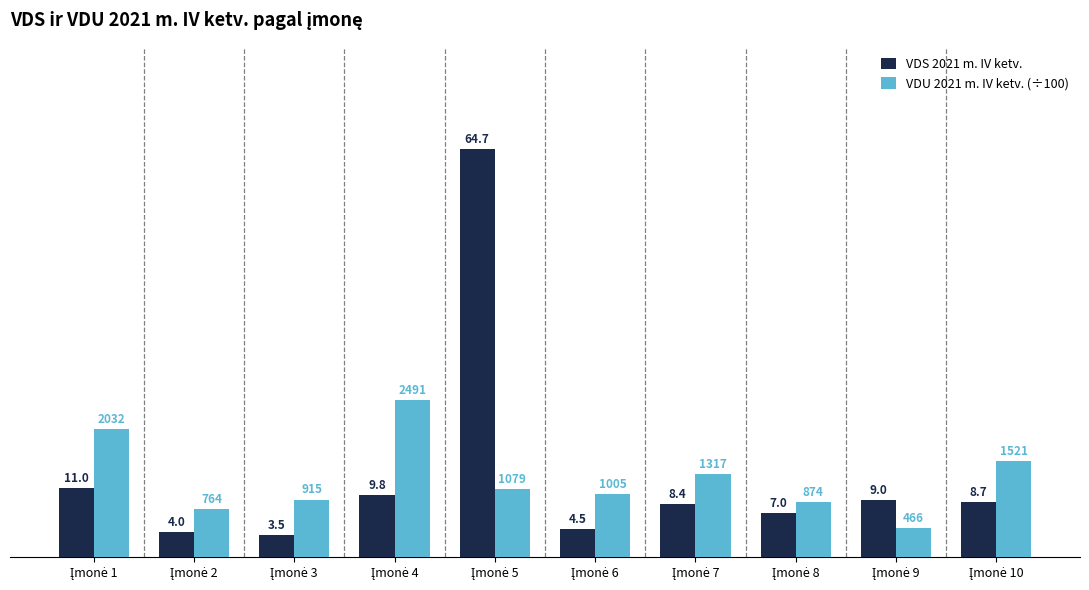

What is the smallest value displayed?

3.5